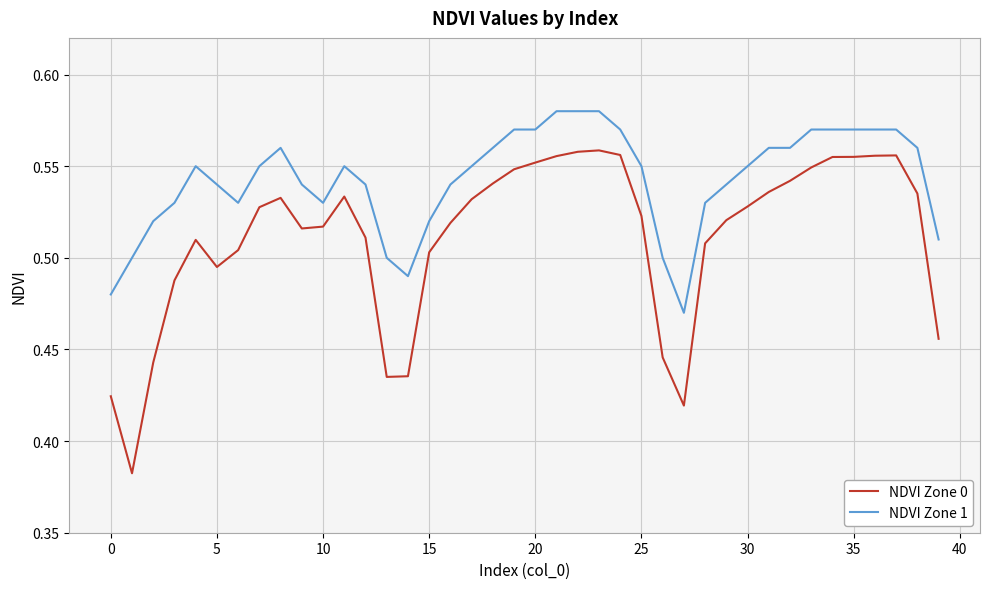

Rank the series by their maximum value, from lowest to highest.

NDVI Zone 0, NDVI Zone 1